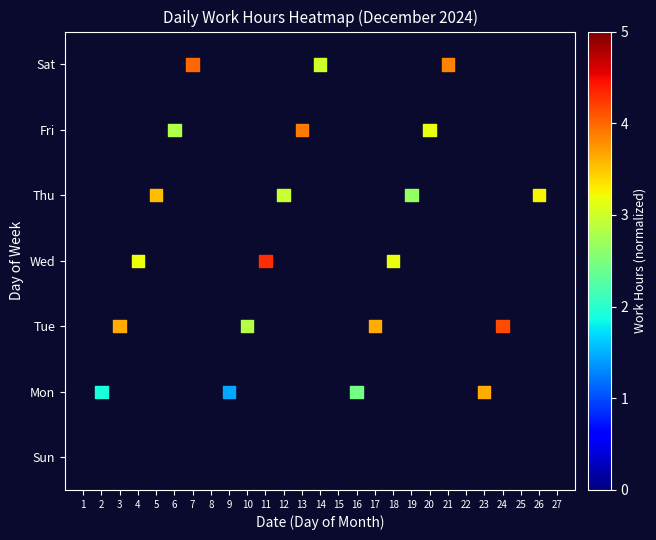

Between 6 and 4, which is larger?

6